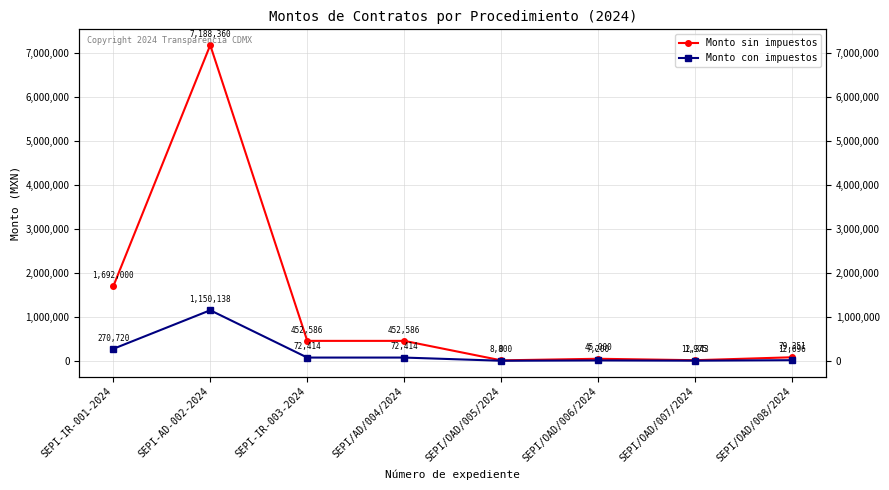

True or false: Monto sin impuestos and Monto con impuestos cross at least once.

False